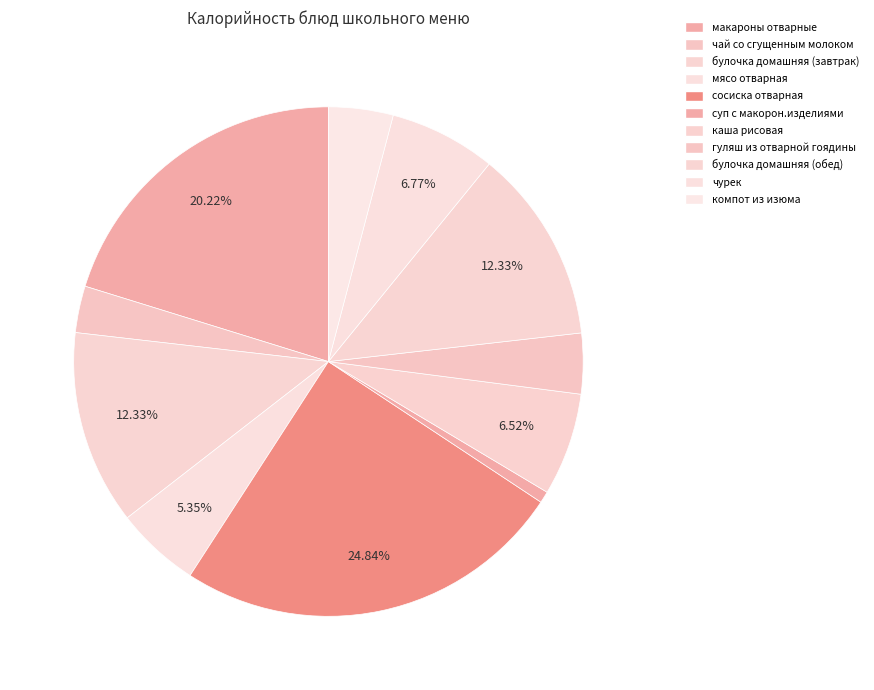

How many slices are in this pie chart?

11